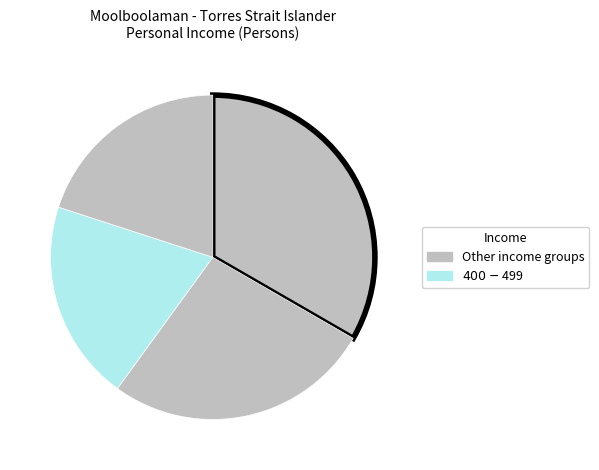

How many slices are in this pie chart?

4